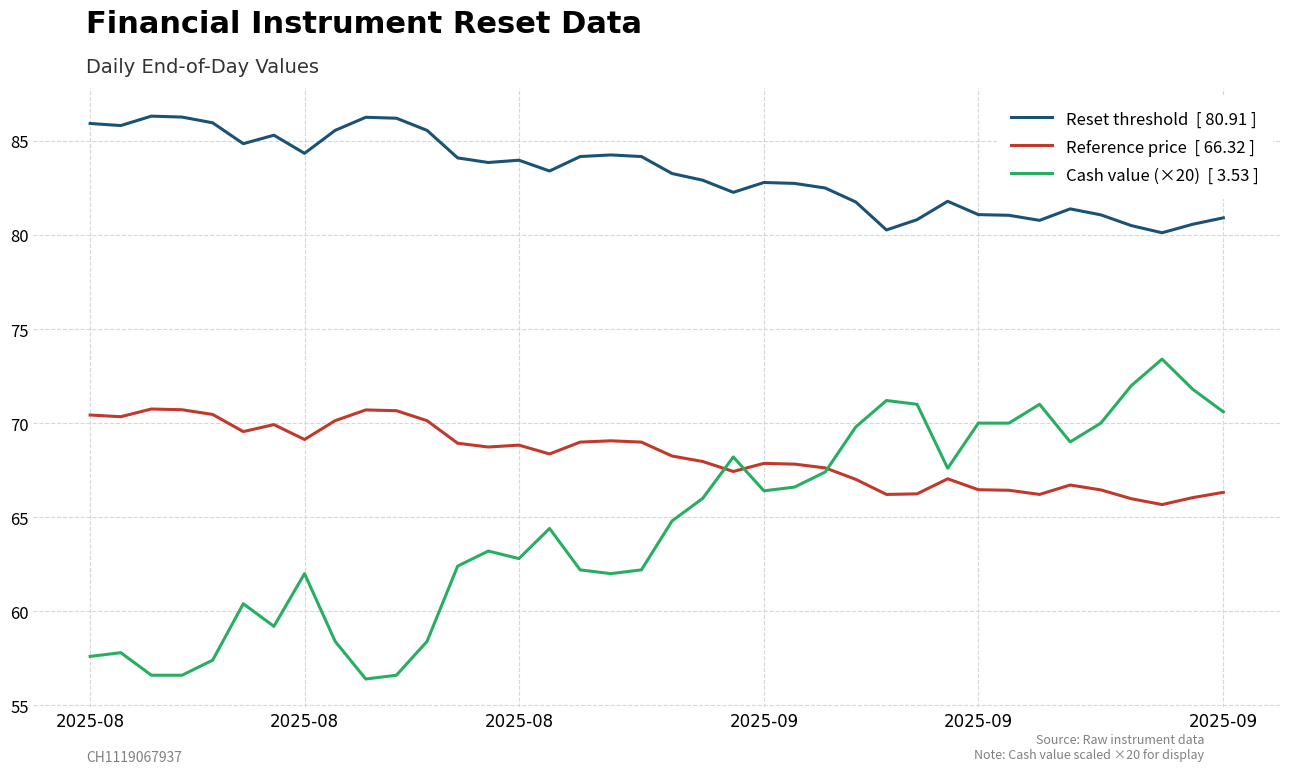

What is the maximum value shown in the chart?

86.3